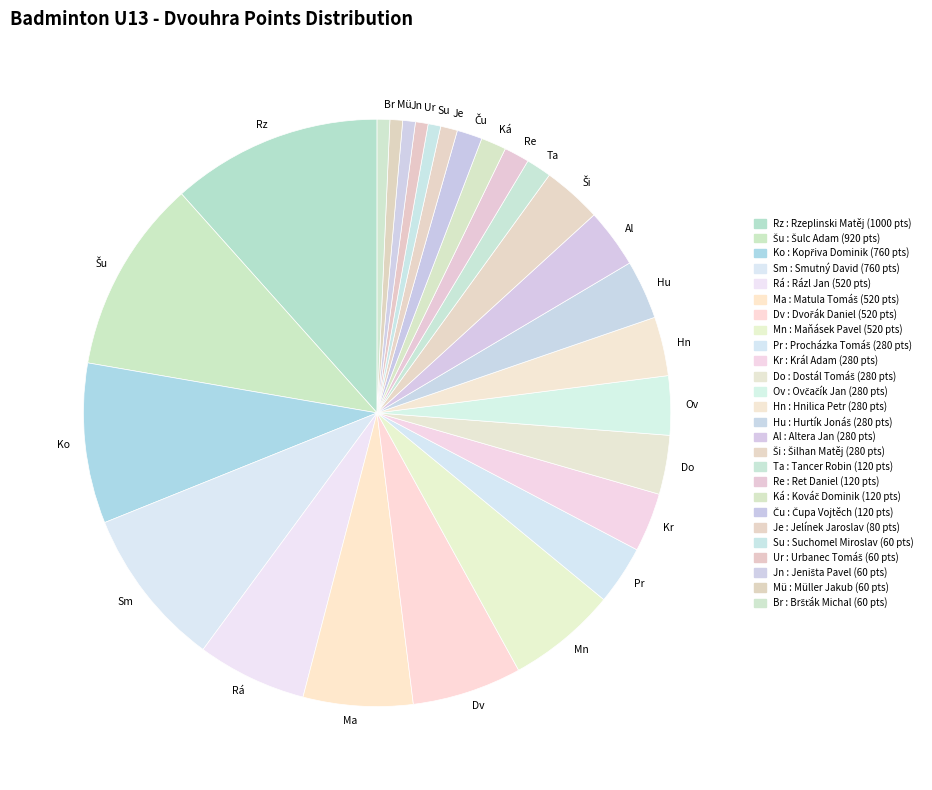

True or false: Ma accounts for 6% of the total.

True